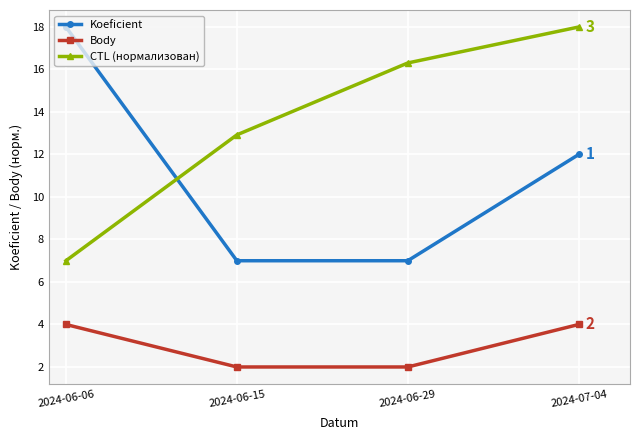

The CTL (нормализован) series shows 20.5 at 2024-06-15. True or false?

False